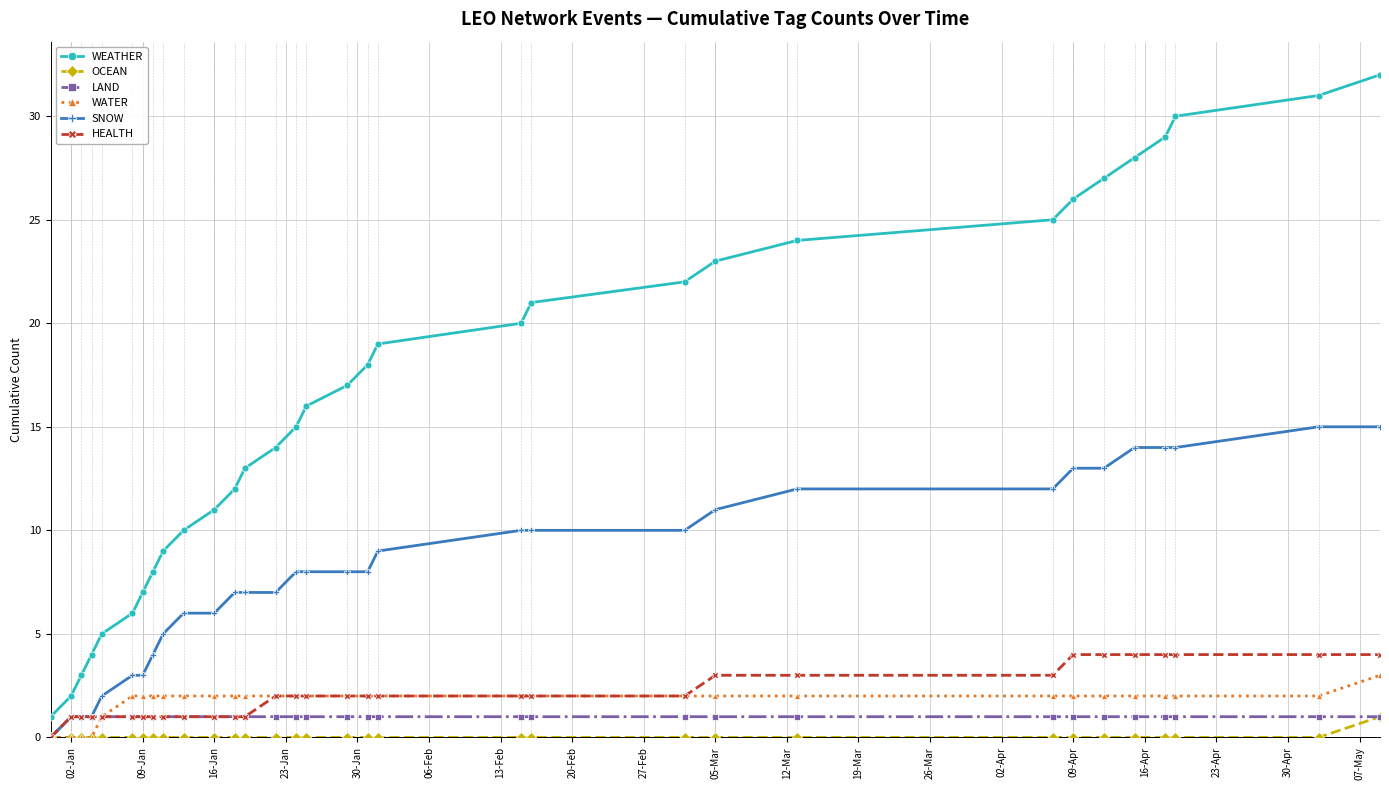

True or false: WEATHER and OCEAN cross at least once.

False